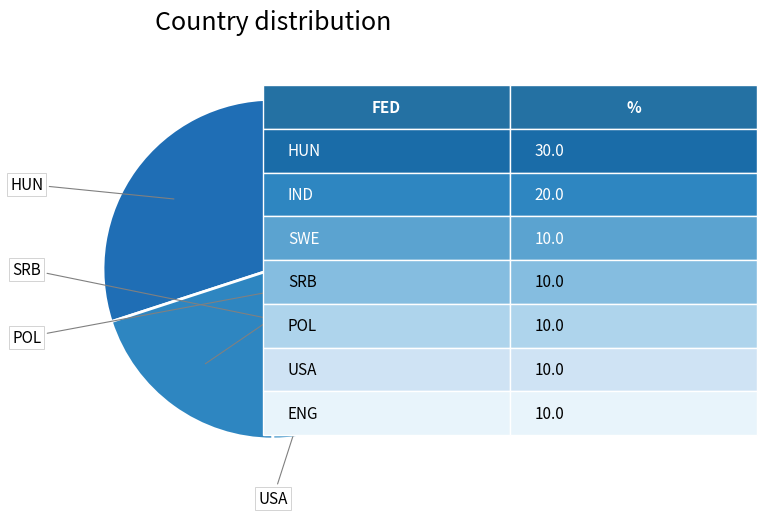

Count the number of slices in the pie.

7